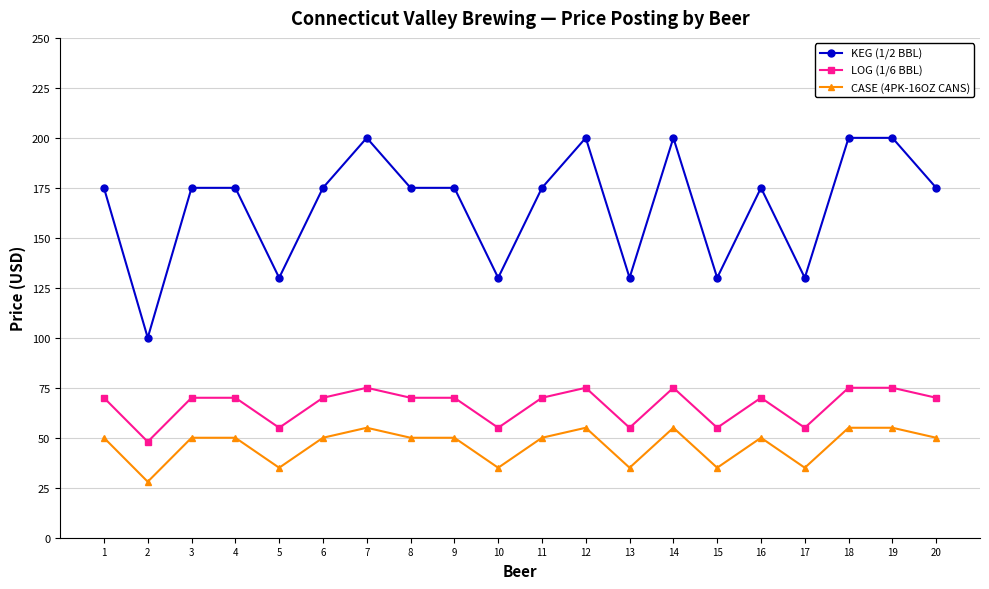

Between 2 and 12, which series saw the biggest shift?

KEG (1/2 BBL)